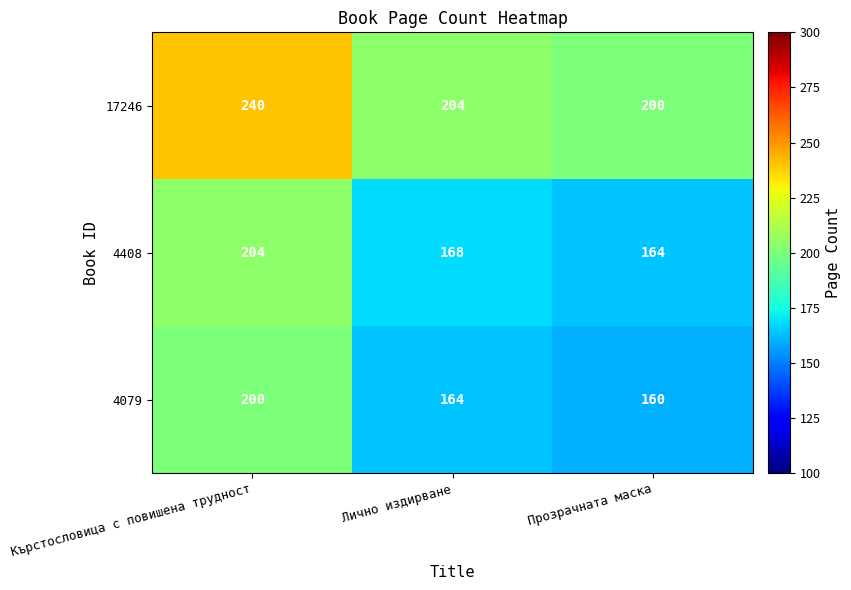

What is the difference between the highest and lowest values at Кърстословица с повишена трудност?

40